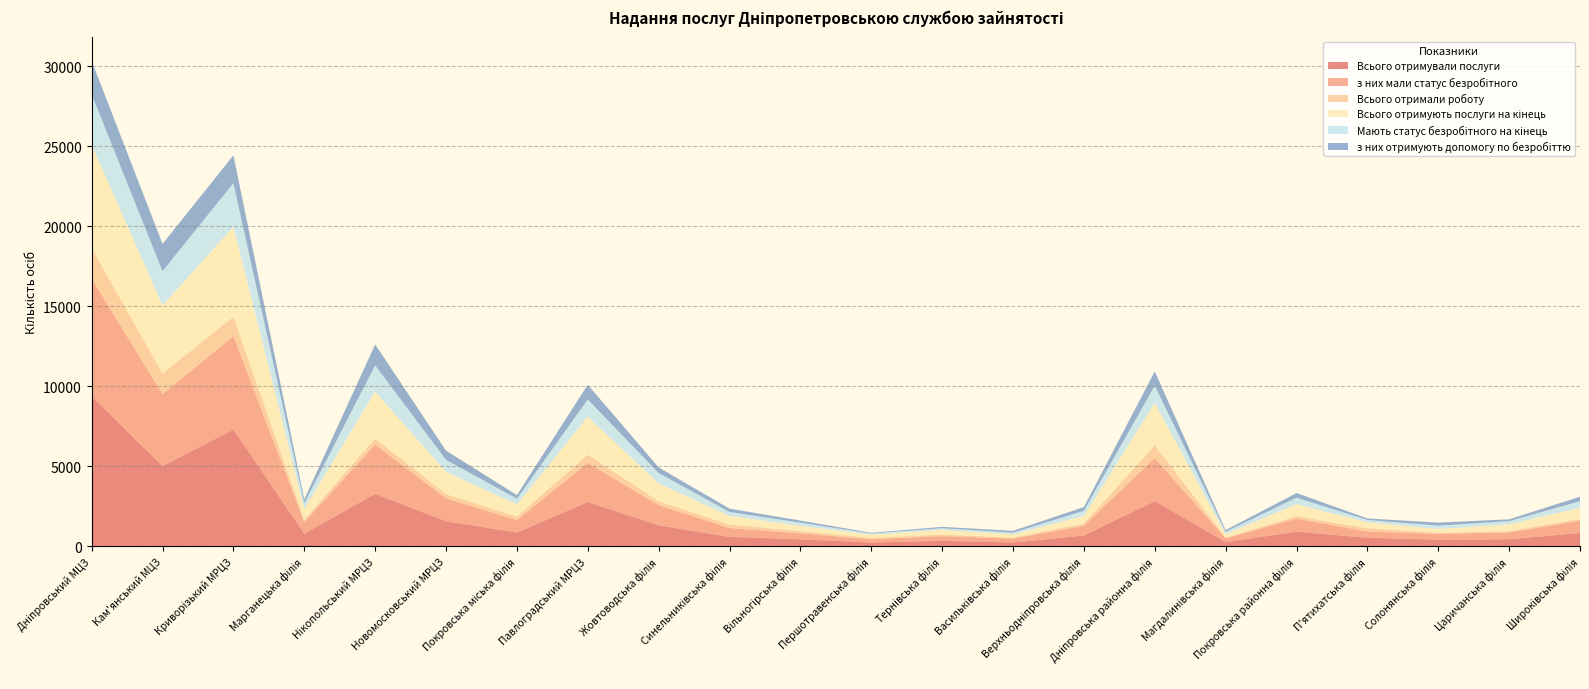

Reading right to left, extract all data points from this chart.

Всього отримували послуги: Широківська філія=834	Царичанська філія=442	Солонянська філія=421	П'ятихатська філія=537	Покровська районна філія=911	Магдалинівська філія=267	Дніпровська районна філія=2830	Верхньодніпровська філія=672	Васильківська філія=242	Тернівська філія=342	Першотравенська філія=237	Вільногірська філія=441	Синельниківська філія=589	Жовтоводська філія=1311	Павлоградський МРЦЗ=2767	Покровська міська філія=863	Новомосковський МРЦЗ=1568	Нікопольський МРЦЗ=3279	Марганецька філія=794	Криворізький МРЦЗ=7304	Кам'янський МЦЗ=5007	Дніпровський МЦЗ=9384
з них мали статус безробітного: Широківська філія=766	Царичанська філія=421	Солонянська філія=361	П'ятихатська філія=391	Покровська районна філія=823	Магдалинівська філія=236	Дніпровська районна філія=2690	Верхньодніпровська філія=614	Васильківська філія=237	Тернівська філія=297	Першотравенська філія=201	Вільногірська філія=370	Синельниківська філія=554	Жовтоводська філія=1261	Павлоградський МРЦЗ=2452	Покровська міська філія=774	Новомосковський МРЦЗ=1430	Нікопольський МРЦЗ=3079	Марганецька філія=723	Криворізький МРЦЗ=5842	Кам'янський МЦЗ=4505	Дніпровський МЦЗ=7338
Всього отримали роботу: Широківська філія=107	Царичанська філія=89	Солонянська філія=65	П'ятихатська філія=201	Покровська районна філія=148	Магдалинівська філія=40	Дніпровська районна філія=792	Верхньодніпровська філія=132	Васильківська філія=67	Тернівська філія=97	Першотравенська філія=91	Вільногірська філія=140	Синельниківська філія=216	Жовтоводська філія=241	Павлоградський МРЦЗ=512	Покровська міська філія=218	Новомосковський МРЦЗ=266	Нікопольський МРЦЗ=379	Марганецька філія=157	Криворізький МРЦЗ=1200	Кам'янський МЦЗ=1289	Дніпровський МЦЗ=1922
Всього отримують послуги на кінець: Широківська філія=705	Царичанська філія=416	Солонянська філія=241	П'ятихатська філія=376	Покровська районна філія=755	Магдалинівська філія=220	Дніпровська районна філія=2649	Верхньодніпровська філія=489	Васильківська філія=196	Тернівська філія=293	Першотравенська філія=196	Вільногірська філія=332	Синельниківська філія=543	Жовтоводська філія=1125	Павлоградський МРЦЗ=2371	Покровська міська філія=768	Новомосковський МРЦЗ=1392	Нікопольський МРЦЗ=2932	Марганецька філія=675	Криворізький МРЦЗ=5622	Кам'янський МЦЗ=4268	Дніпровський МЦЗ=6451
Мають статус безробітного на кінець: Широківська філія=412	Царичанська філія=205	Солонянська філія=206	П'ятихатська філія=142	Покровська районна філія=406	Магдалинівська філія=147	Дніпровська районна філія=1082	Верхньодніпровська філія=315	Васильківська філія=116	Тернівська філія=104	Першотравенська філія=72	Вільногірська філія=197	Синельниківська філія=249	Жовтоводська філія=646	Павлоградський МРЦЗ=1084	Покровська міська філія=358	Новомосковський МРЦЗ=749	Нікопольський МРЦЗ=1647	Марганецька філія=346	Криворізький МРЦЗ=2740	Кам'янський МЦЗ=2140	Дніпровський МЦЗ=3159
з них отримують допомогу по безробіттю: Широківська філія=279	Царичанська філія=115	Солонянська філія=190	П'ятихатська філія=97	Покровська районна філія=287	Магдалинівська філія=104	Дніпровська районна філія=891	Верхньодніпровська філія=231	Васильківська філія=108	Тернівська філія=85	Першотравенська філія=48	Вільногірська філія=133	Синельниківська філія=202	Жовтоводська філія=351	Павлоградський МРЦЗ=915	Покровська міська філія=221	Новомосковський МРЦЗ=578	Нікопольський МРЦЗ=1304	Марганецька філія=244	Криворізький МРЦЗ=1736	Кам'янський МЦЗ=1700	Дніпровський МЦЗ=2090